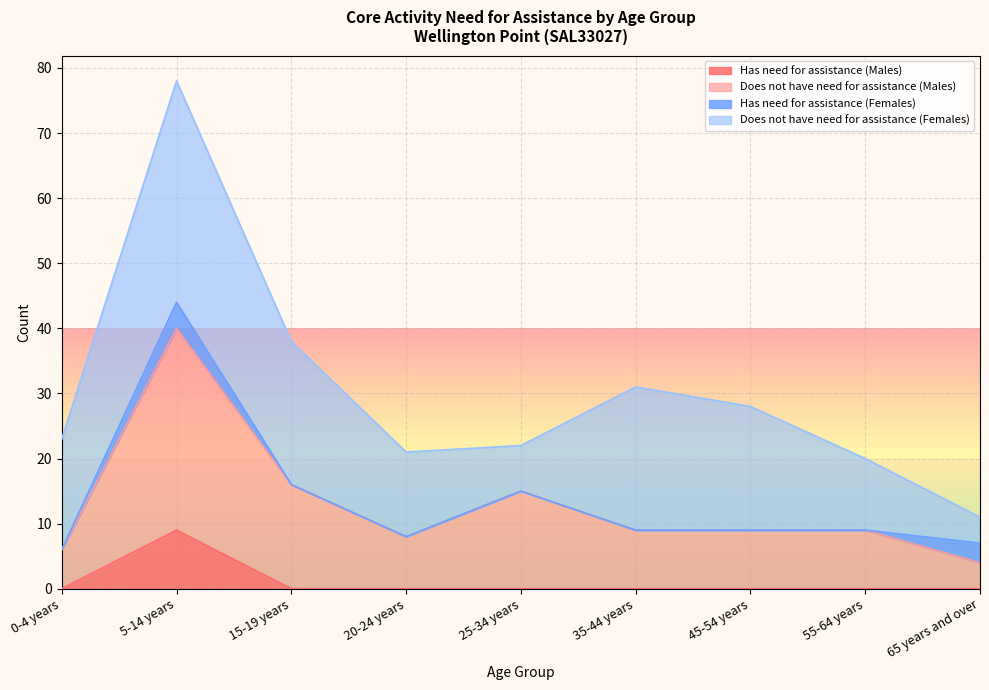

What is the label of the 2nd point from the right?

55-64 years